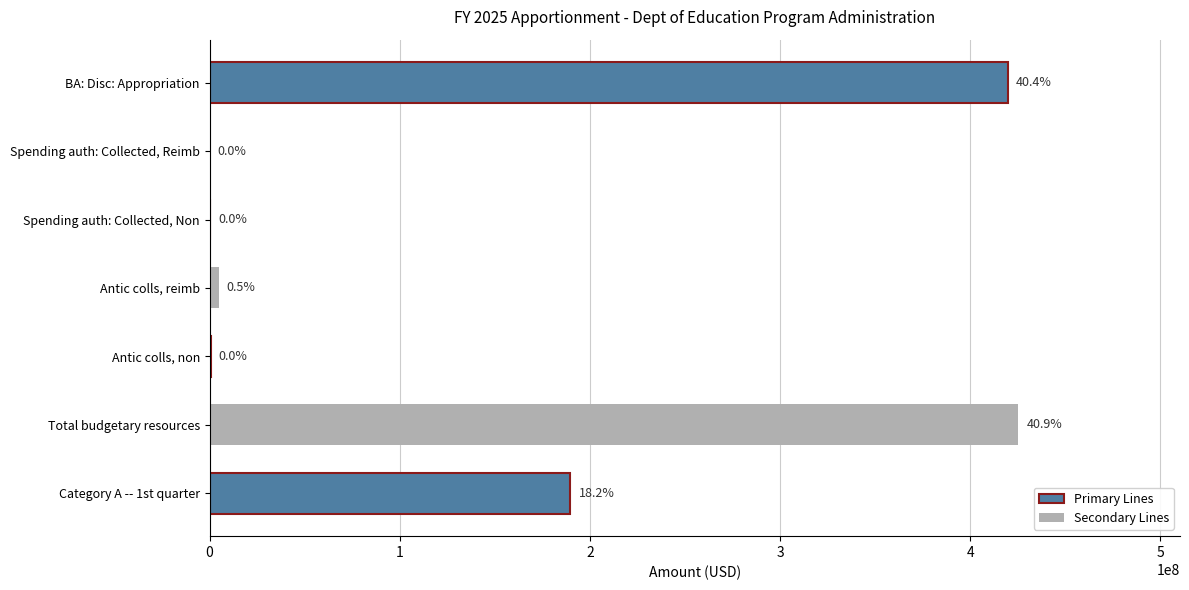

Are the bars horizontal?

Yes